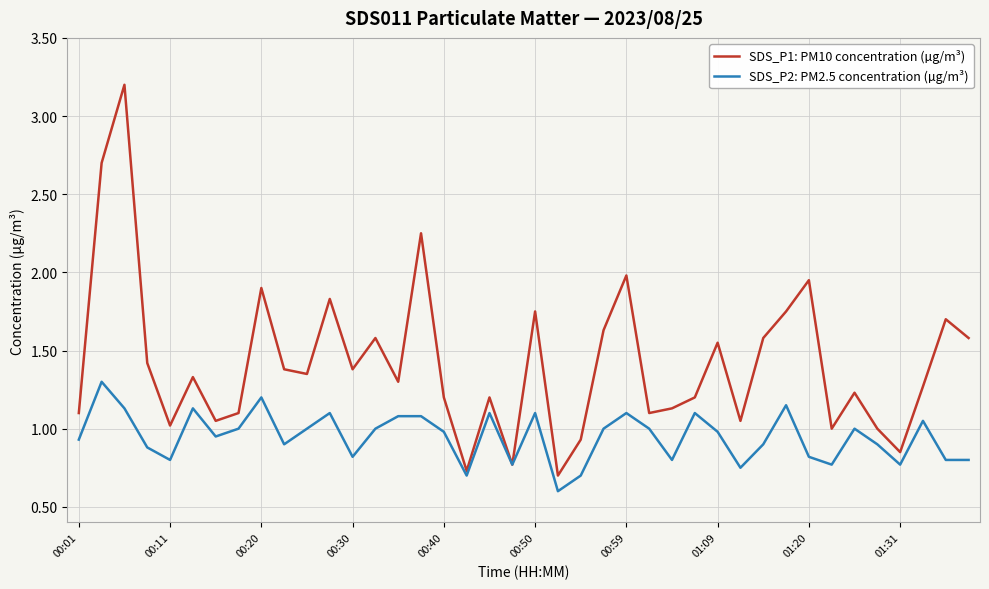

What is the smallest value displayed?

0.6